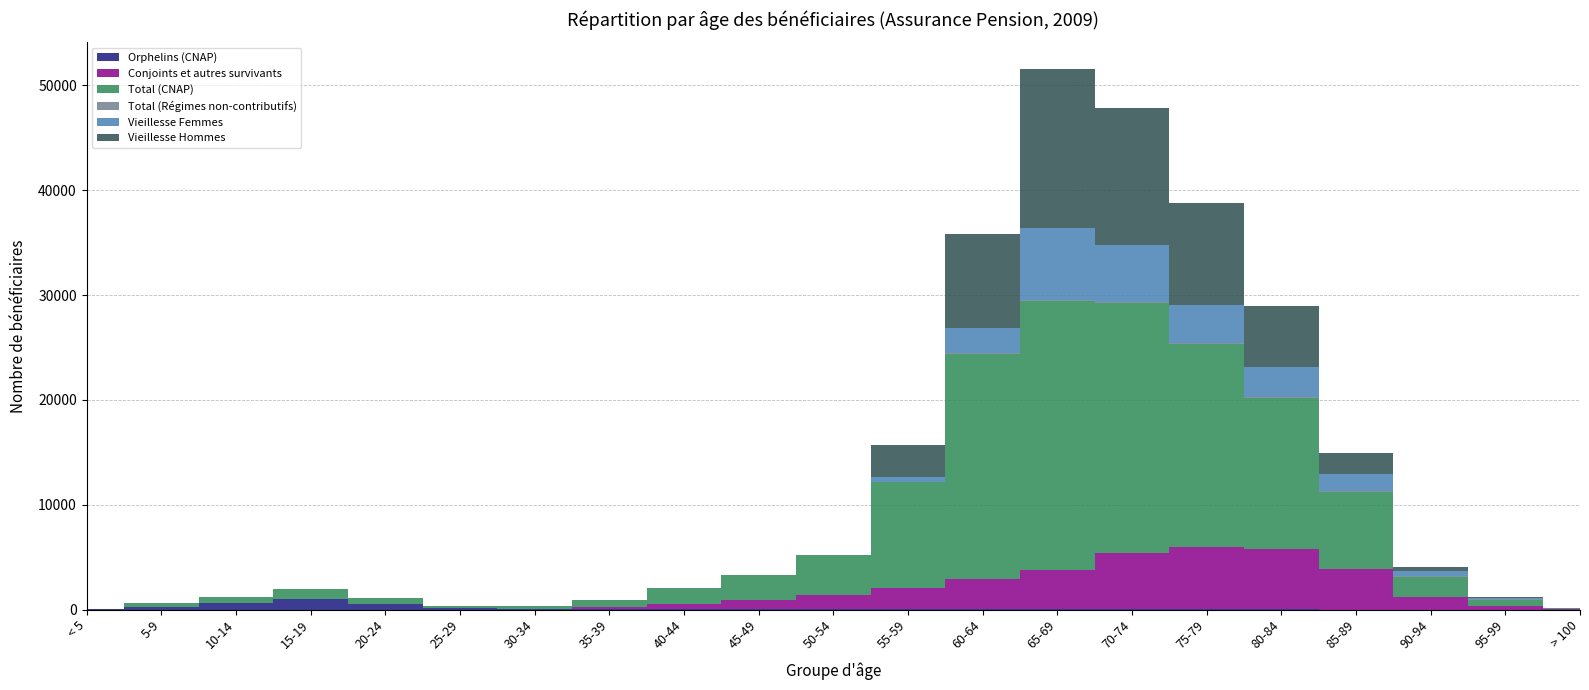

What are all the series names shown in the legend?

Orphelins (CNAP), Conjoints et autres survivants, Total (CNAP), Total (Régimes non-contributifs), Vieillesse Femmes, Vieillesse Hommes